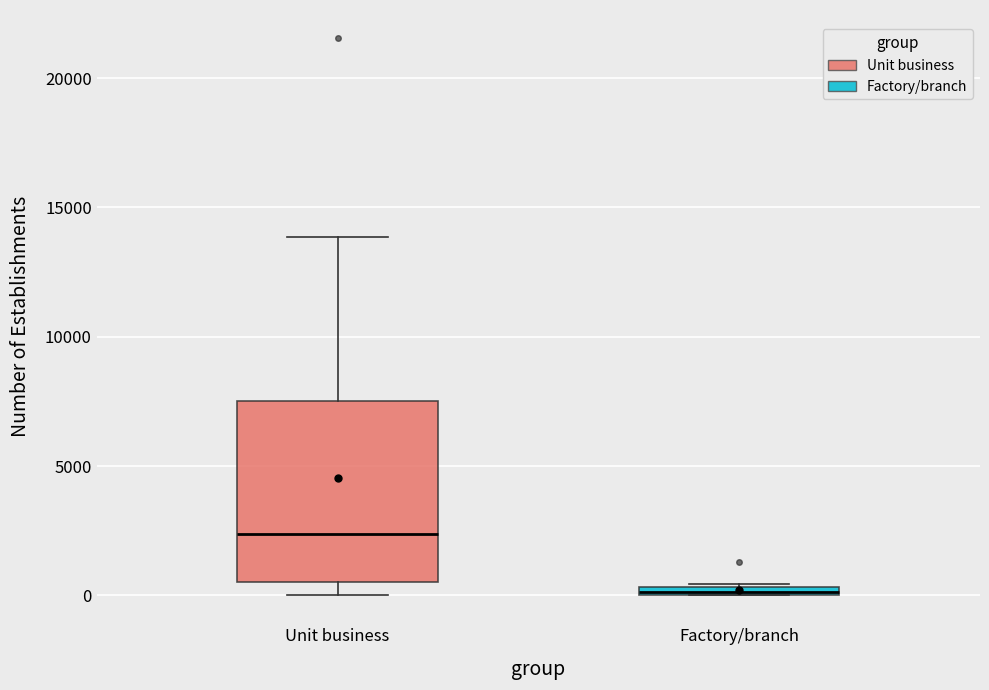

Comparing the boxes themselves (not the whiskers), which one is the tallest?

Unit business